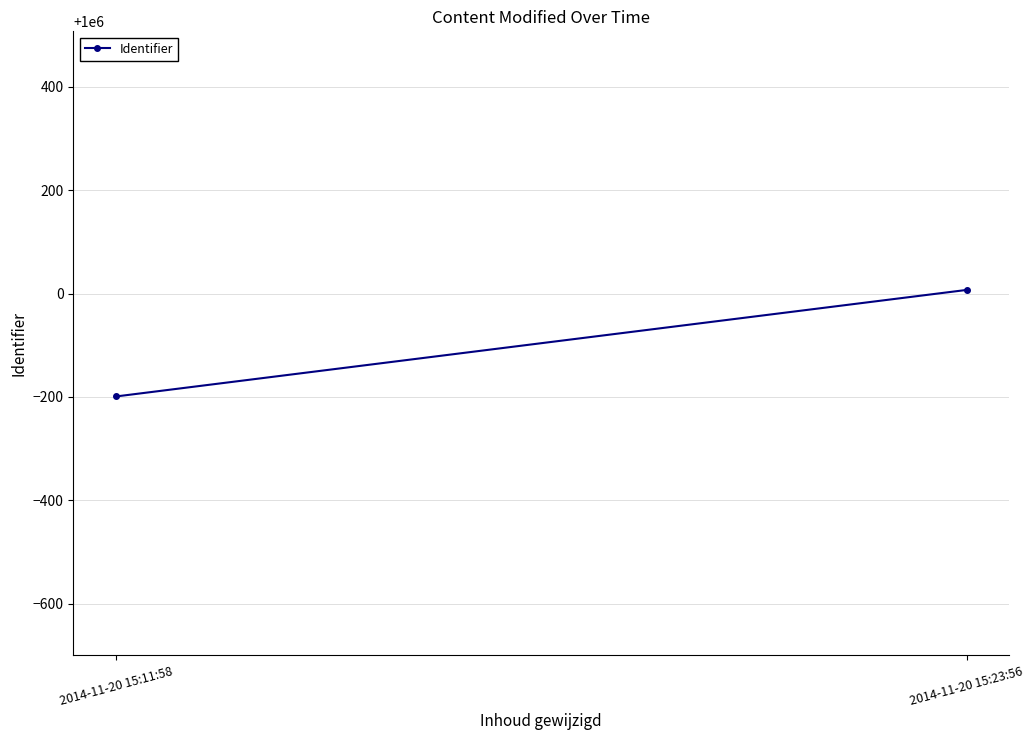

Between 2014-11-20 15:23:56 and 2014-11-20 15:11:58, which is larger?

2014-11-20 15:23:56